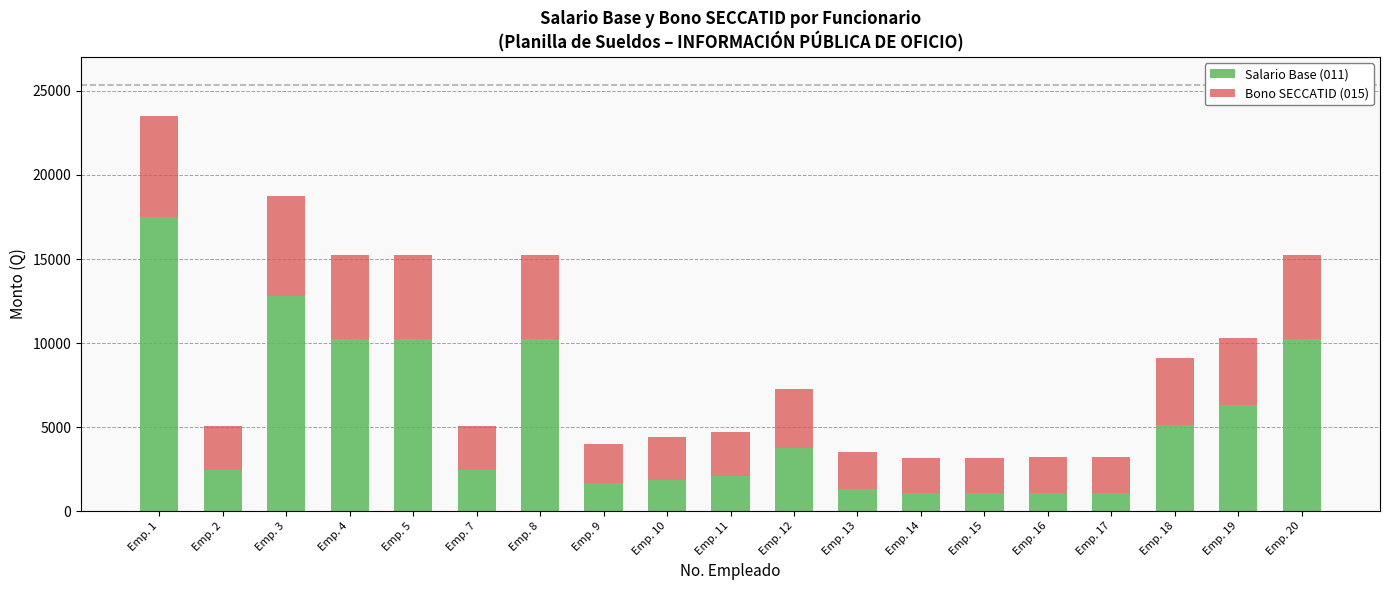

At which category is the sum across all series the highest?

Emp. 1